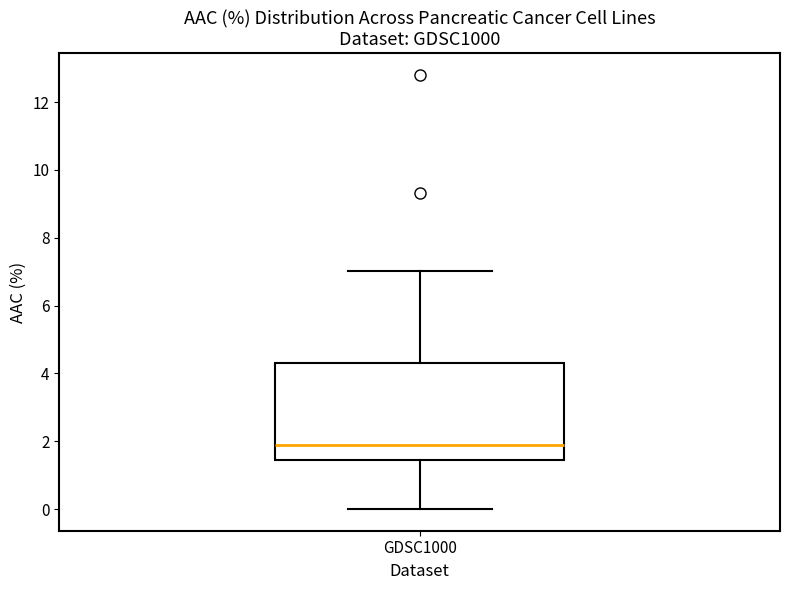

Read this box plot against the y-axis: the position of the median line, the range covered by the box, and the ends of both whiskers. The values are not printed on the chart, so give them approximately, as read against the axis.

median 1.8, box 1.4 to 4.4, whiskers 0.0 to 7.0